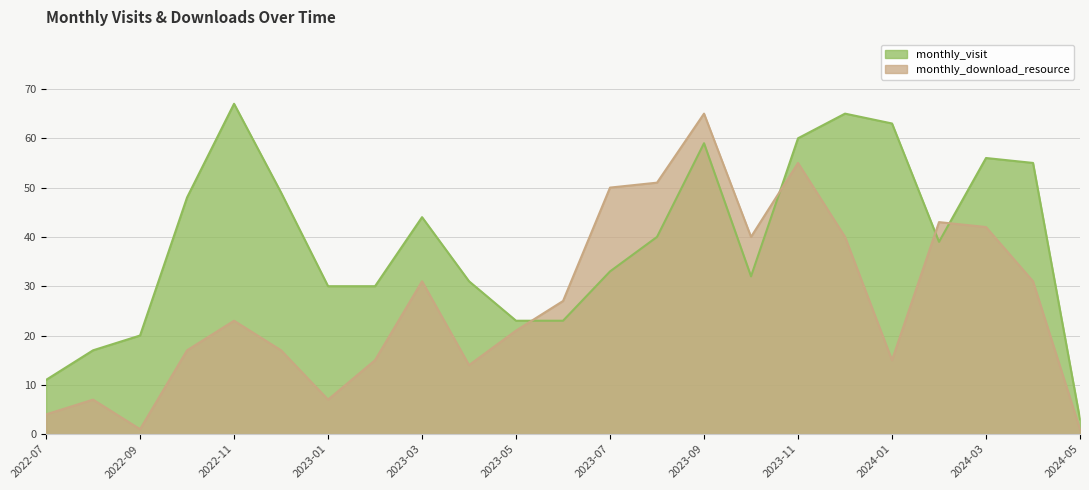

What is the minimum value for monthly_visit?

3